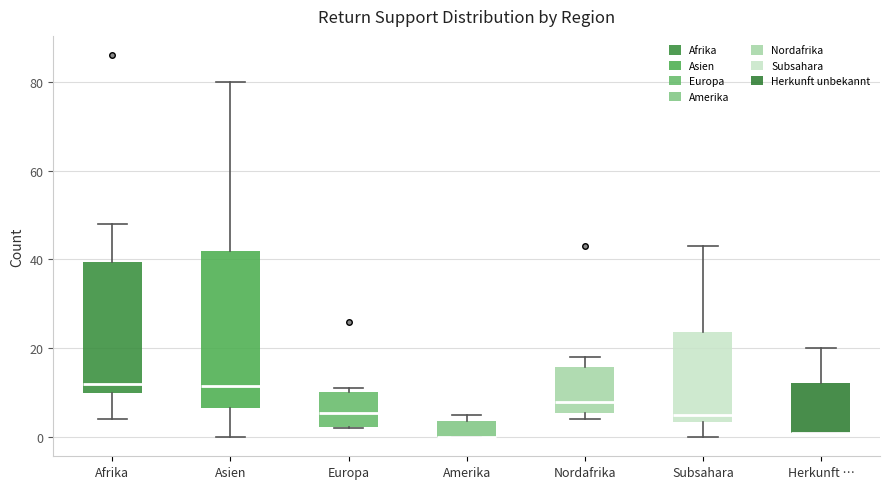

Where does the median line of the box for Afrika sit on the y-axis? The values are not printed on the chart, so give them approximately, as read against the axis.

12